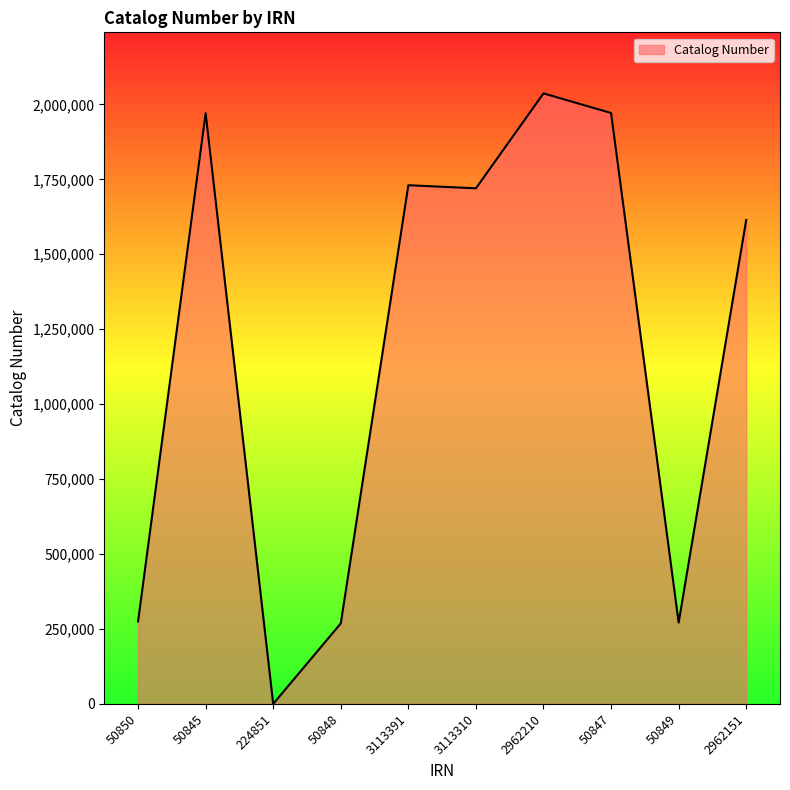

At which label is the value closest to 1018362?

2962151